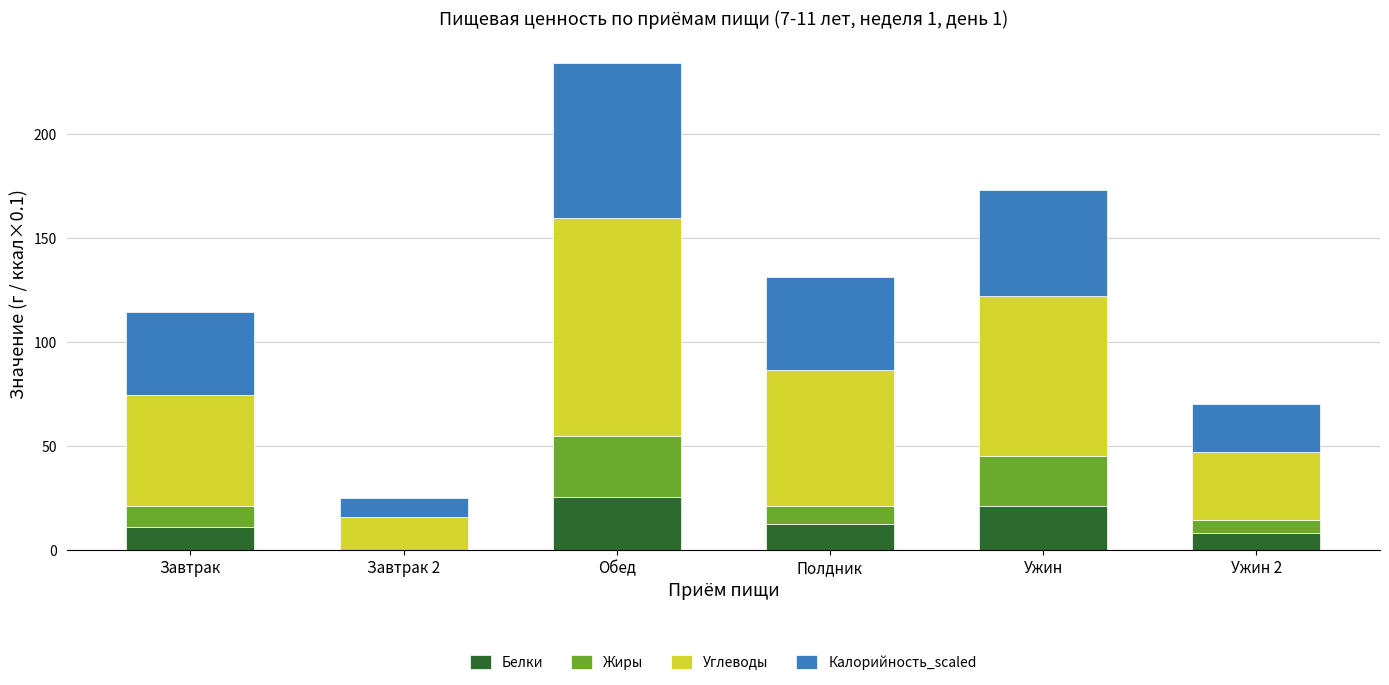

Are the bars horizontal?

No